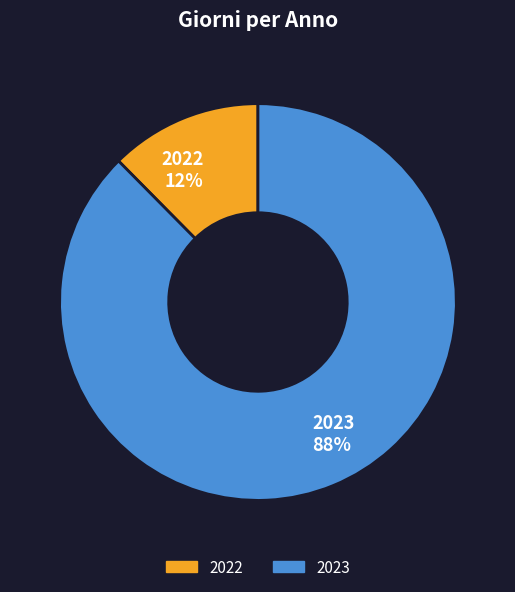

To the nearest percent, what is the combined percentage of 2022 and 2023?

100%